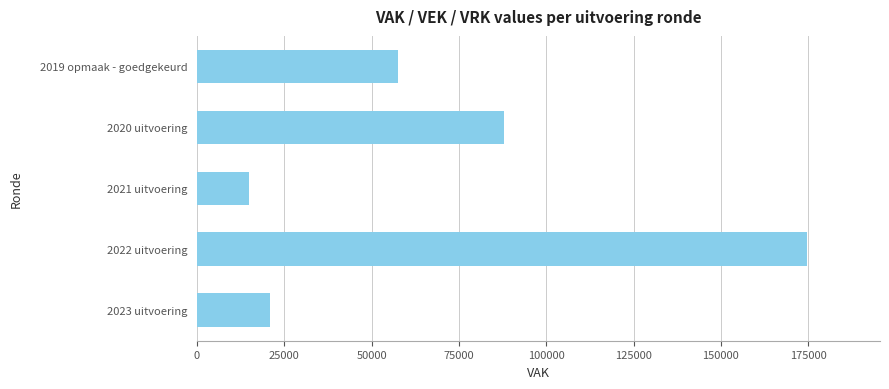

What is the difference between the values at 2023 uitvoering and 2022 uitvoering?

153655